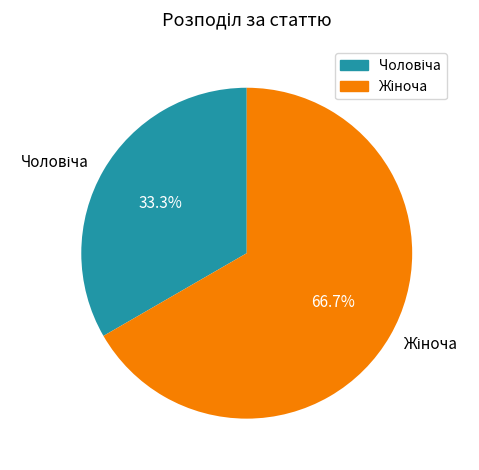

Does any single category account for the majority?

Yes